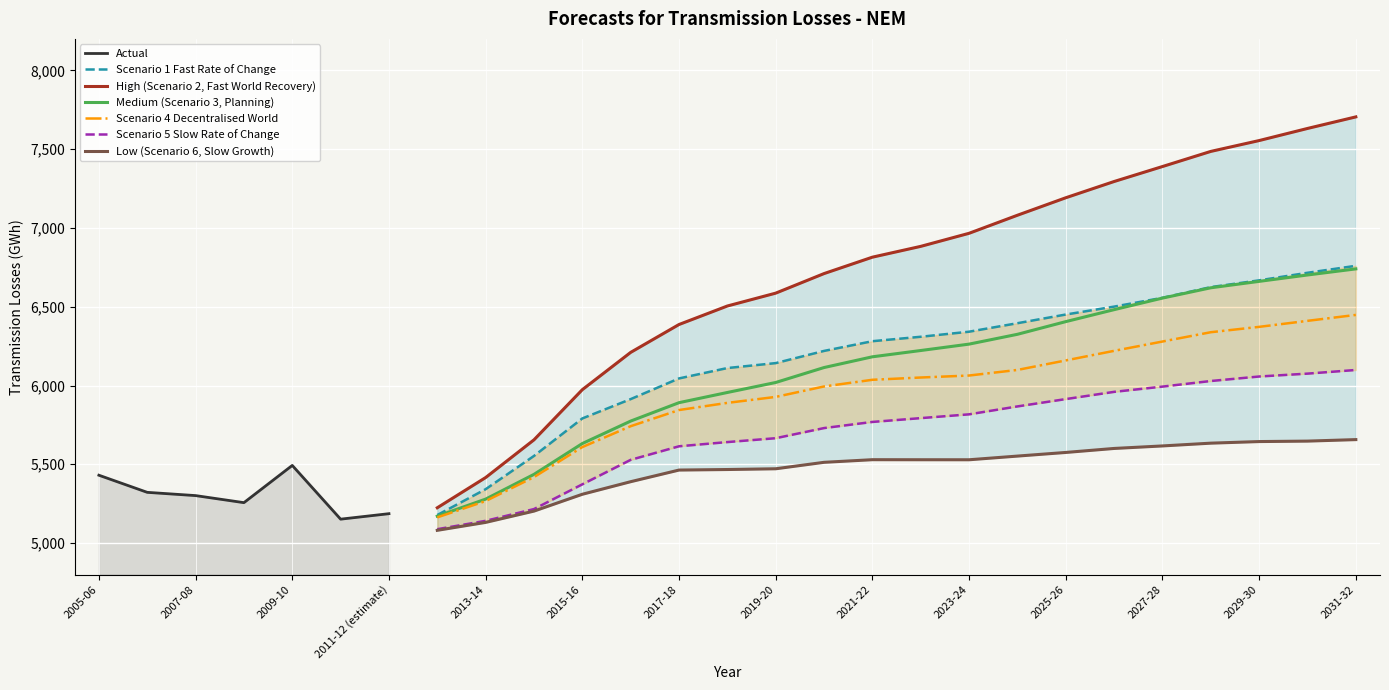

At which label does High (Scenario 2, Fast World Recovery) first exceed 6883?

2022-23